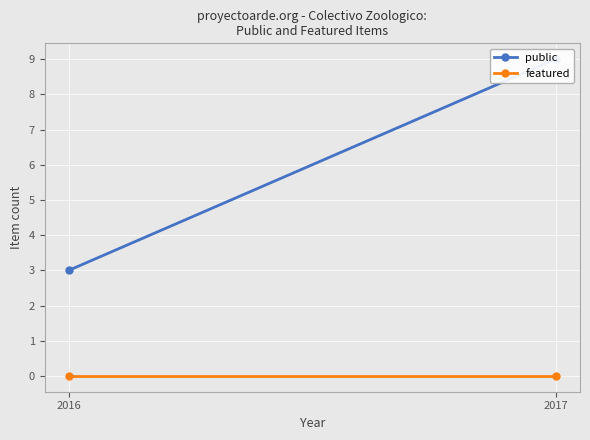

Reading left to right, transcribe all the data shown in this chart.

public: 2016=3	2017=9
featured: 2016=0	2017=0